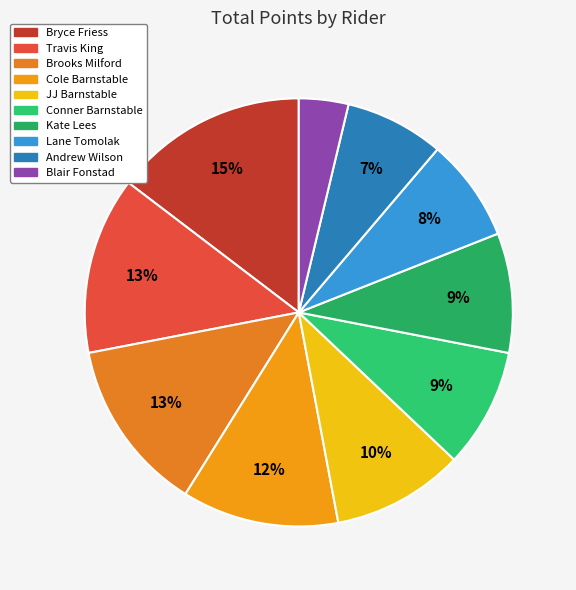

Does Cole Barnstable account for over 50% of the chart?

No